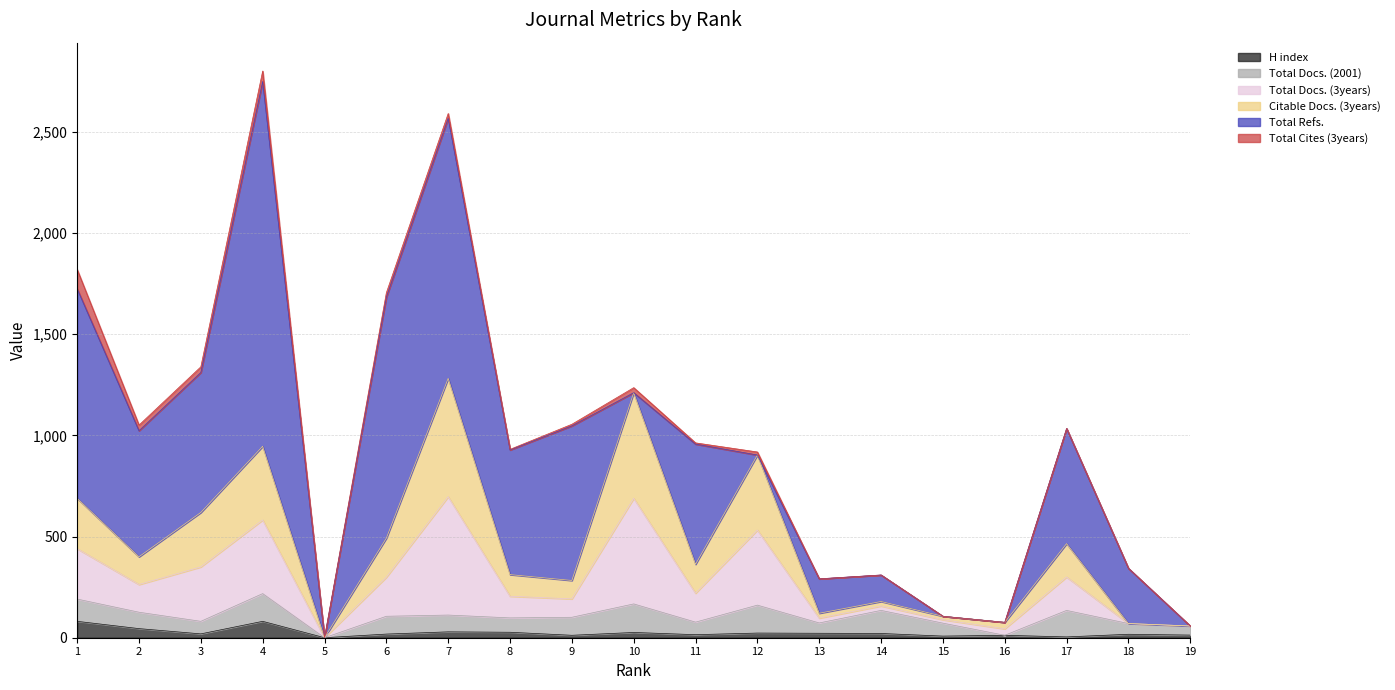

How many values in Citable Docs. (3years) are above zero?

18